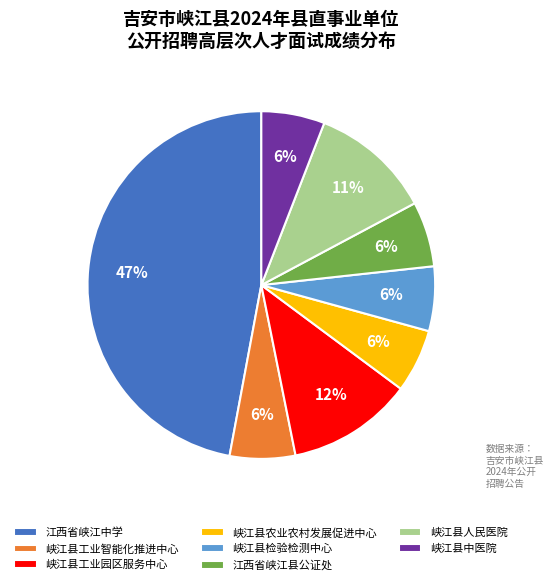

What percentage is the 江西省峡江县公证处 slice, to the nearest percent?

6%